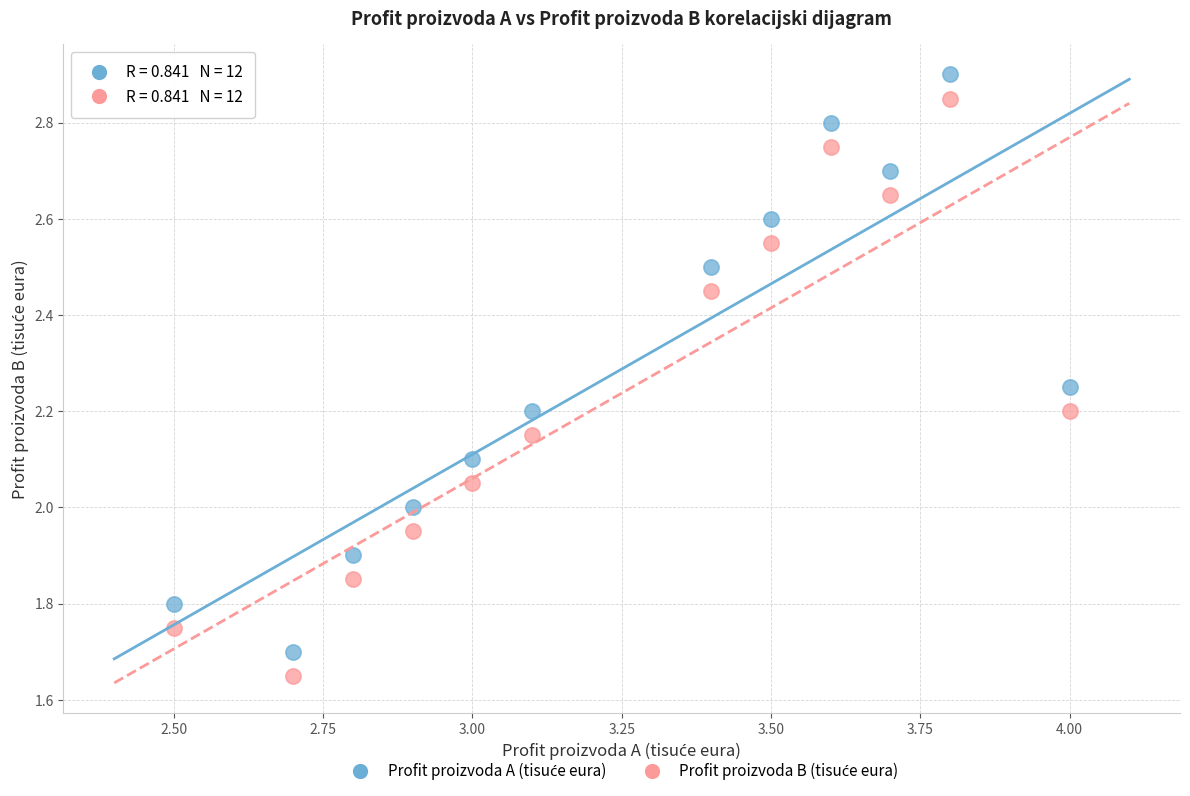

Across all data points, what is the range of X values (max minus min)?

1.5